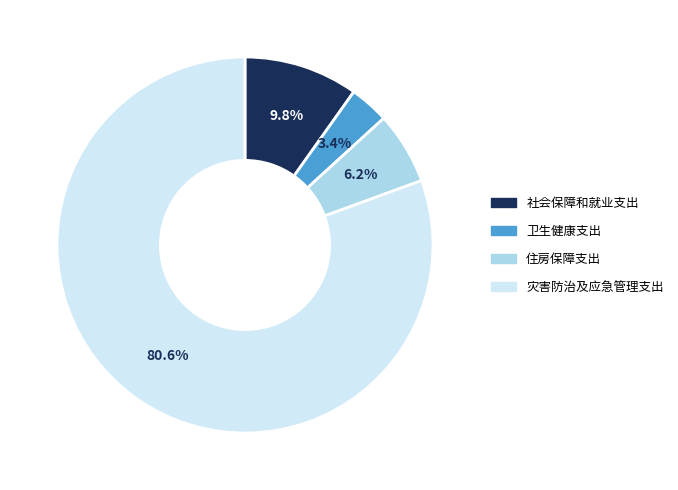

Is there a majority slice in this chart?

Yes